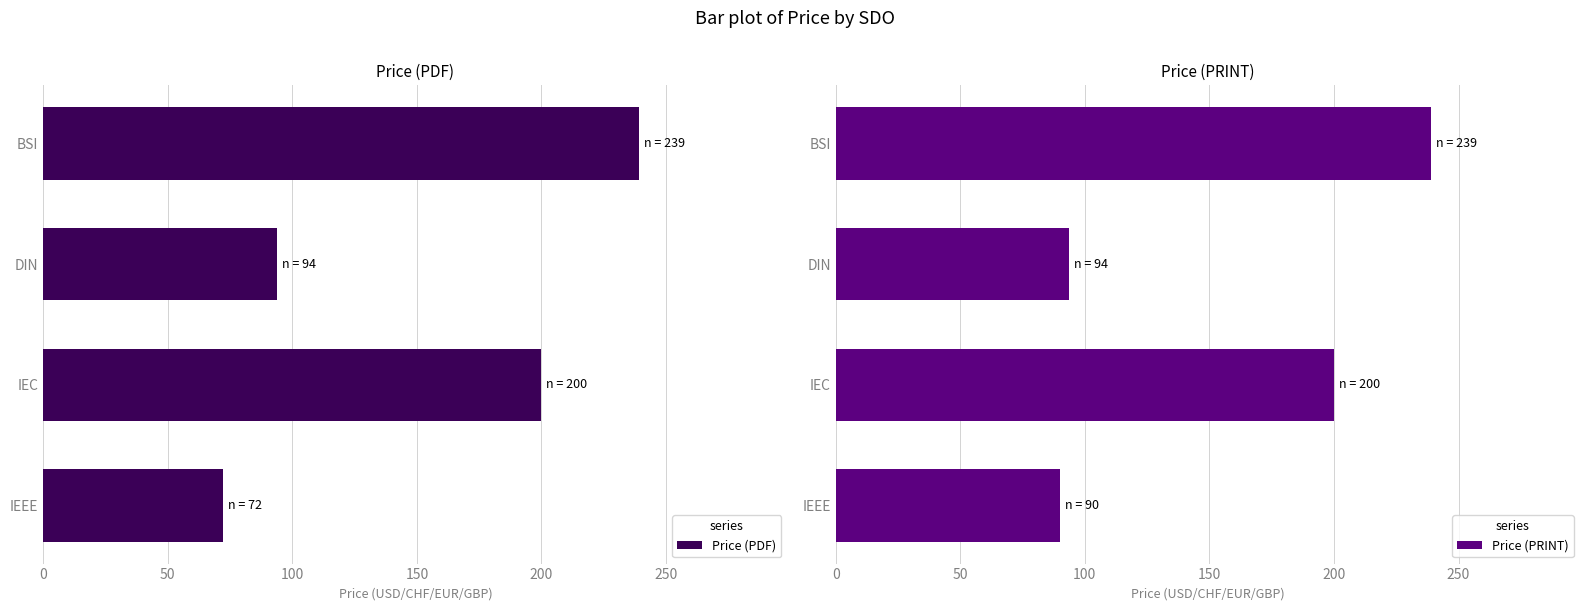

Reading left to right, extract all data points from this chart.

Price (PDF): 72.0	200.0	93.8	239.0
Price (PRINT): 90.0	200.0	93.8	239.0